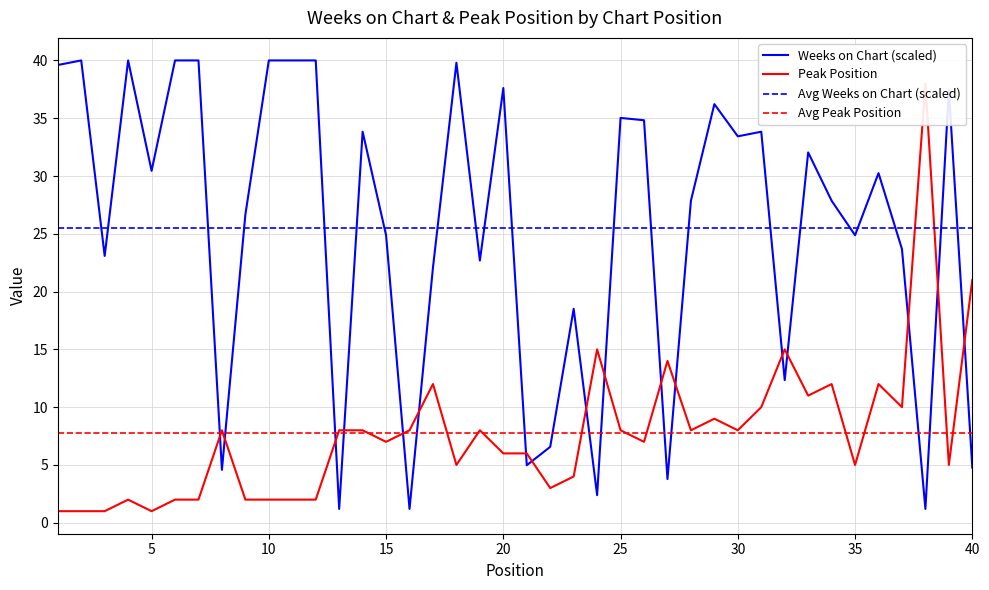

How many data points in Peak Position are less than 8?

20